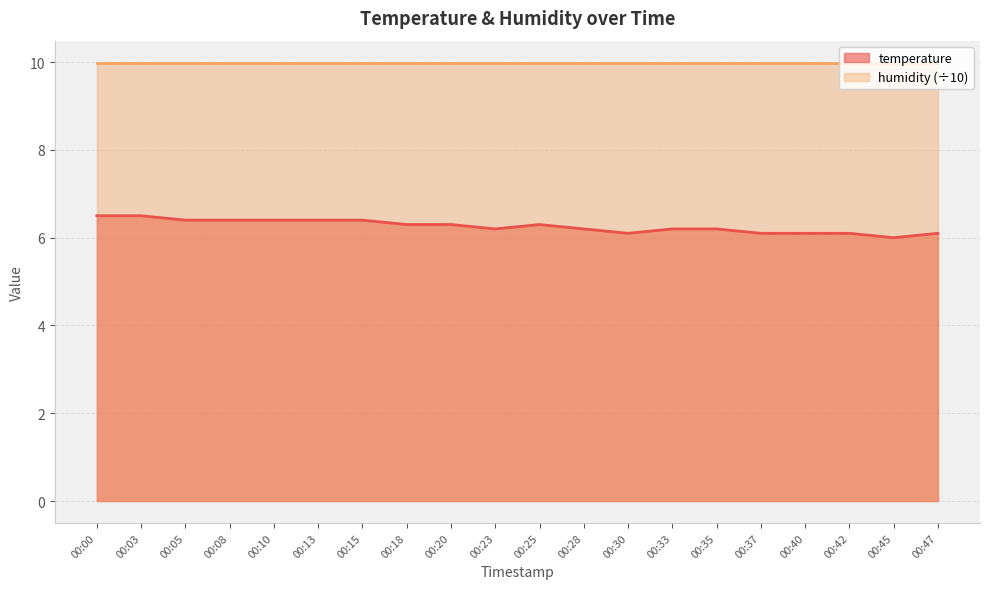

Between 00:03 and 00:10, which is larger?

00:03